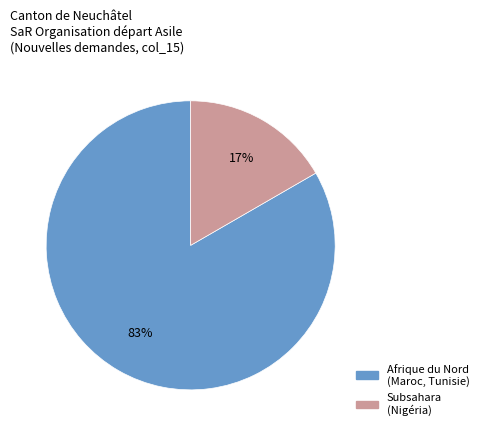

Is there a majority slice in this chart?

Yes